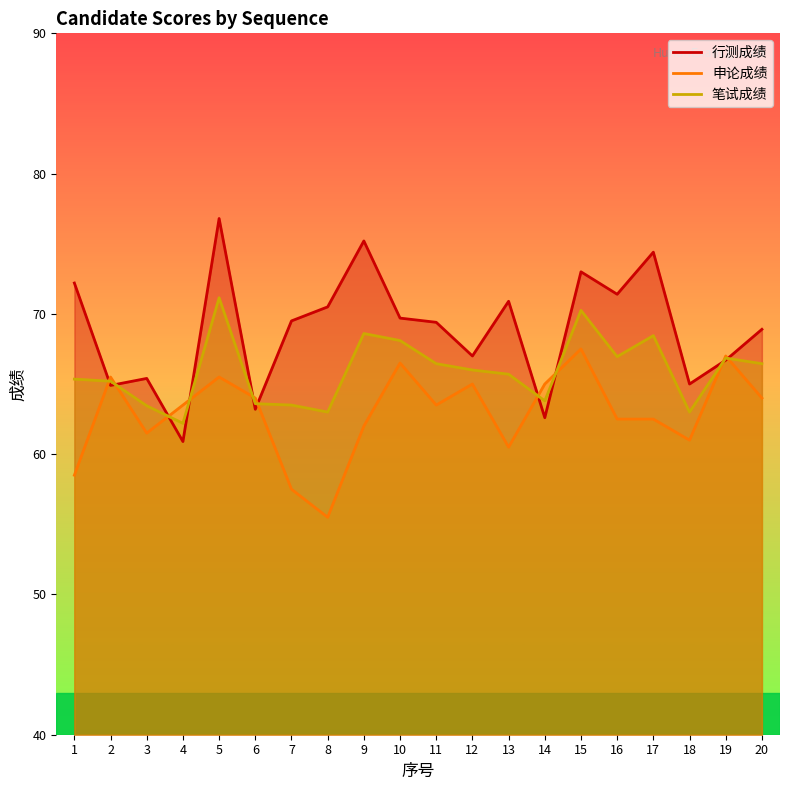

How many times do 申论成绩 and 笔试成绩 cross each other?

10